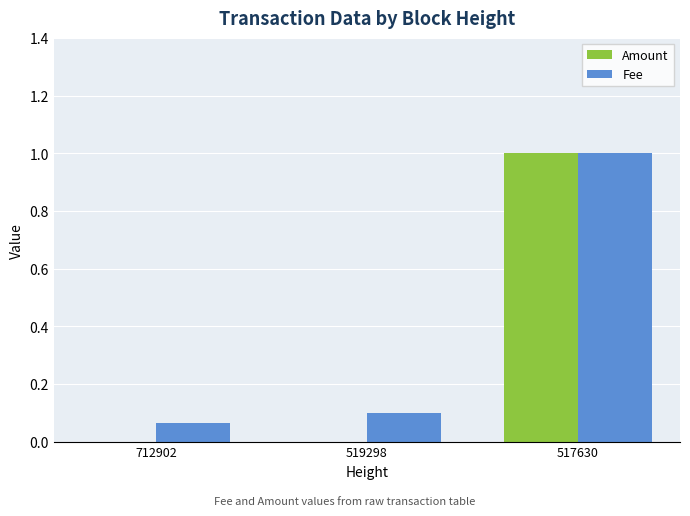

Is the value of Fee at 517630 greater than the value of Amount at 519298?

Yes